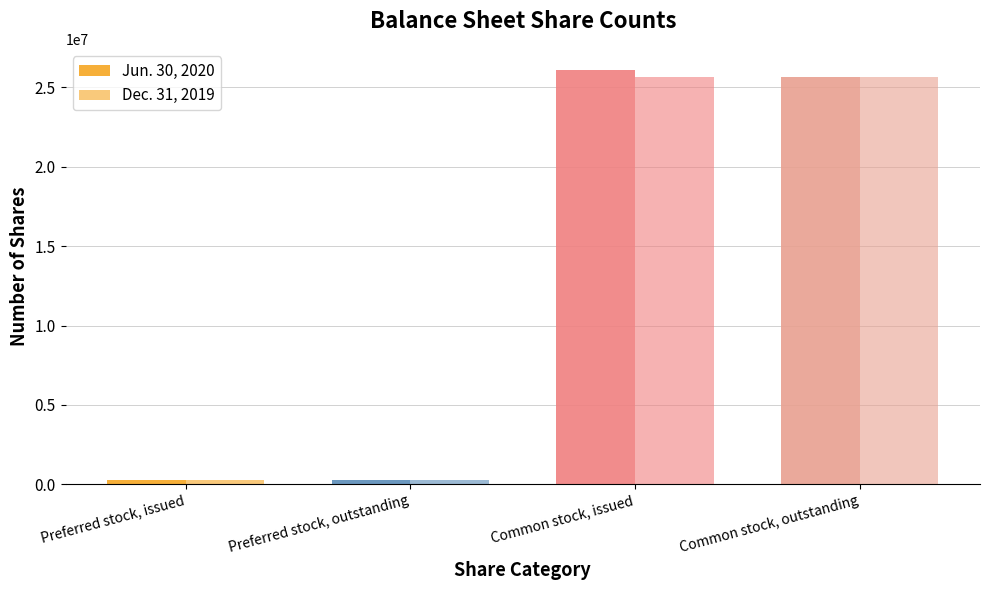

True or false: Dec. 31, 2019 has a value of 143026 at Preferred stock, issued.

False